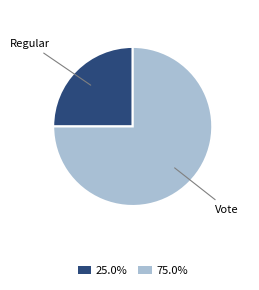

Approximately how many times larger is the value at 75.0% compared to 25.0%?

3.0